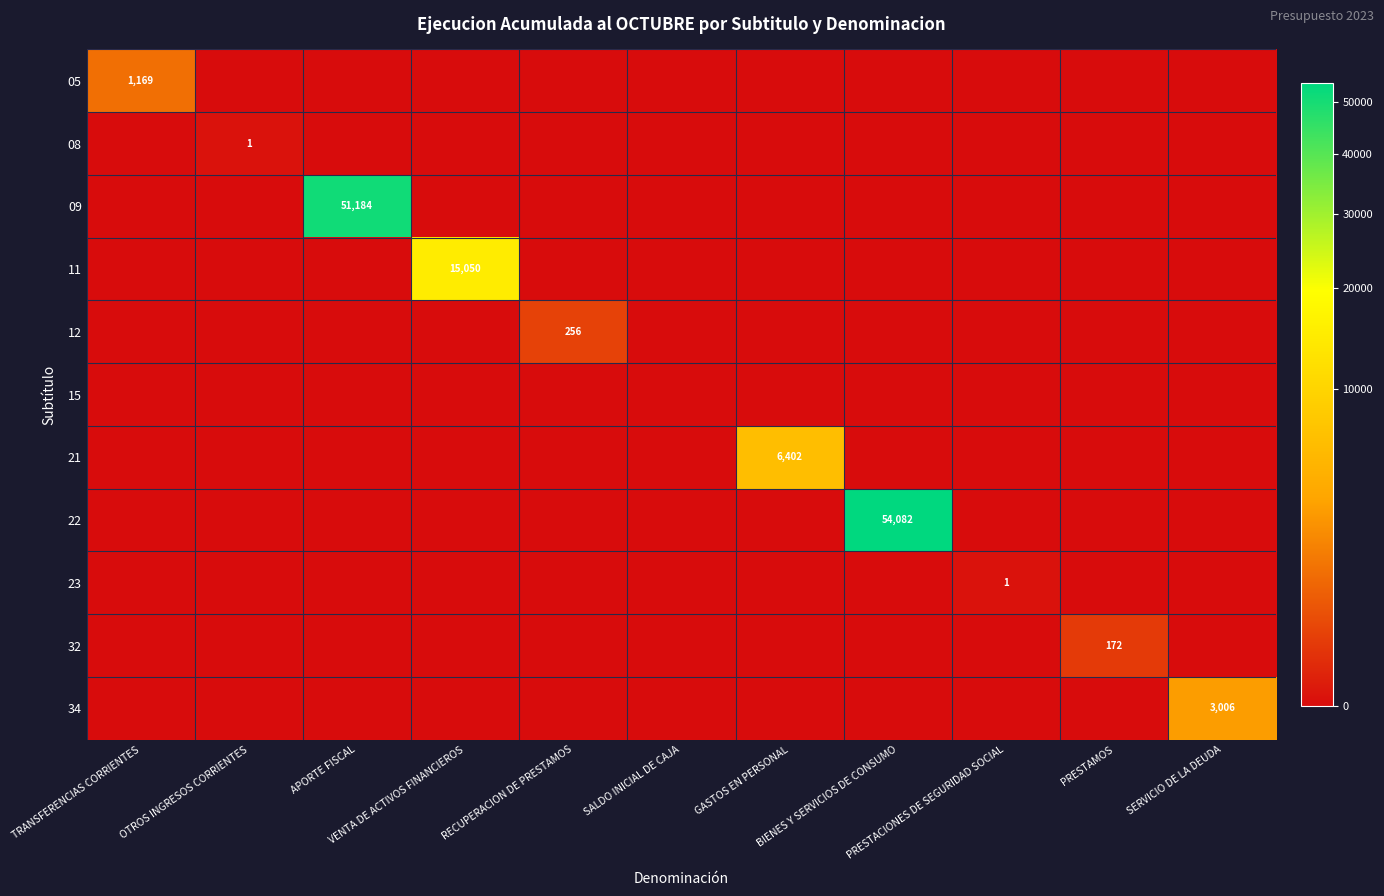

What is the average value of the 21 series?

582